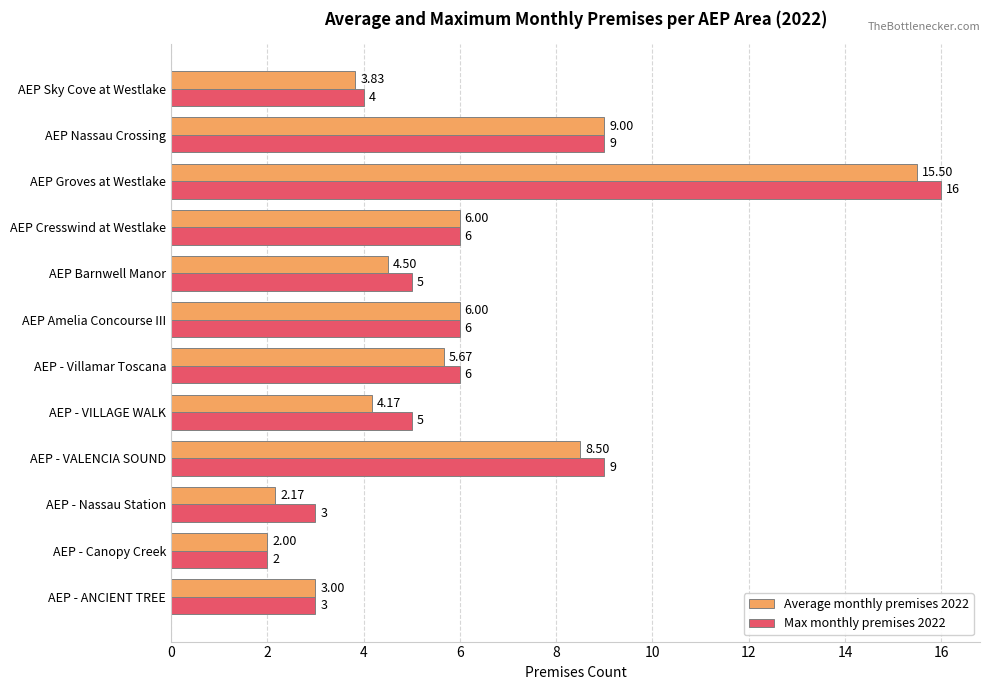

At AEP - Nassau Station, list the series in order from smallest to largest.

Average monthly premises 2022, Max monthly premises 2022